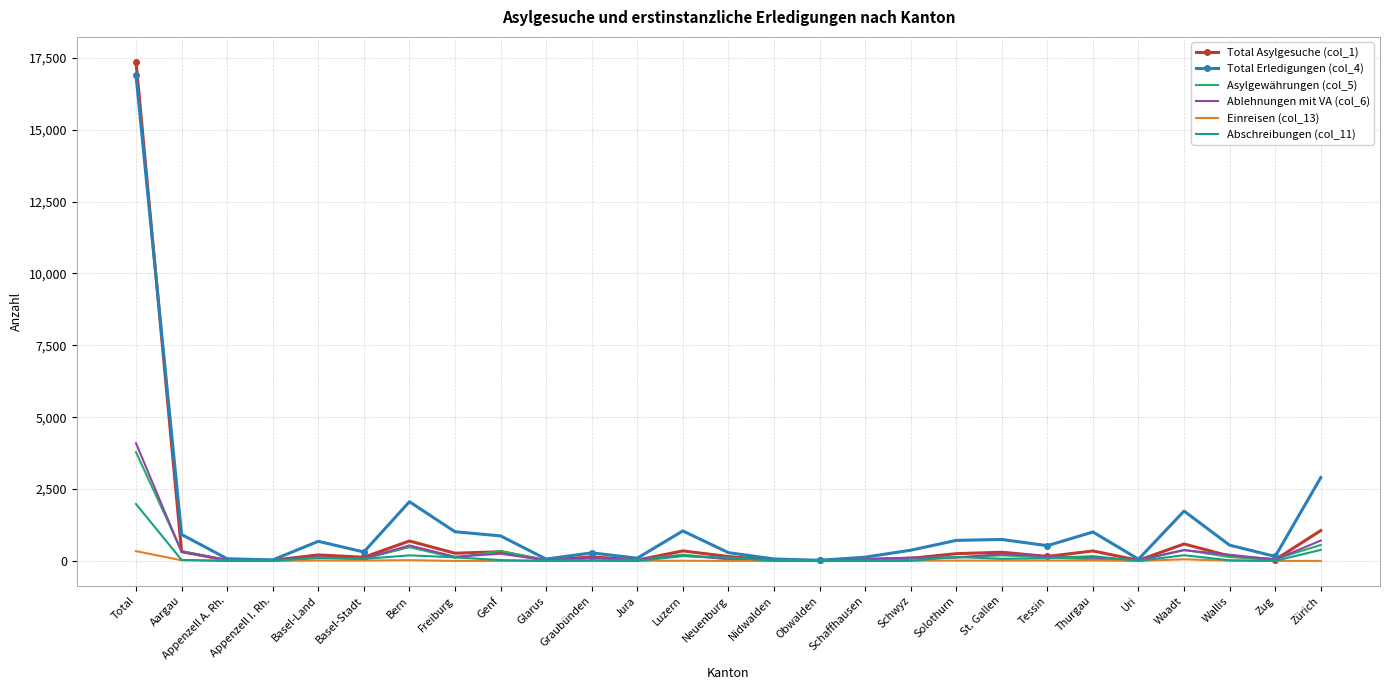

At which category does the chart reach its peak across all series?

Total